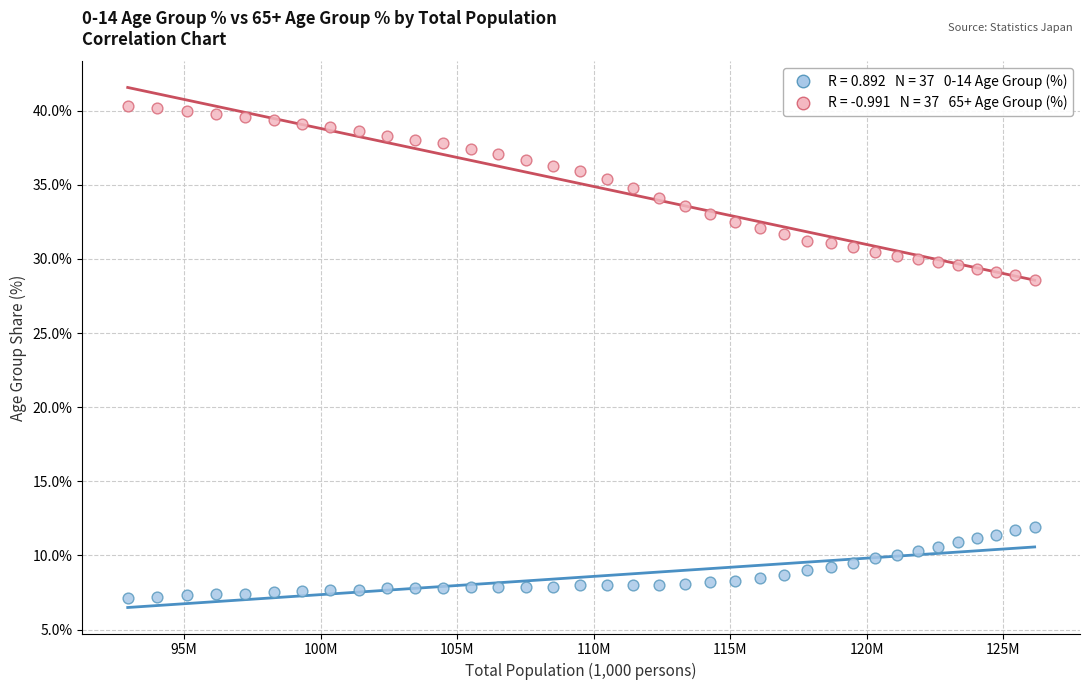

Across all data points, what is the range of X values (max minus min)?

33204.3